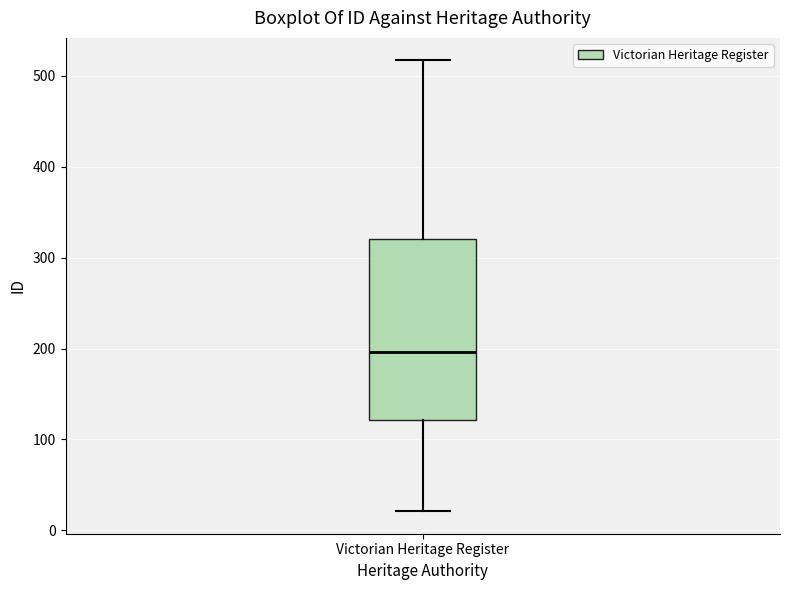

Transcribe this box plot: give where the median line is, the range the box spans, and where the two whiskers end, as read against the y-axis. The values are not printed on the chart, so give them approximately, as read against the axis.

median 200, box 120 to 320, whiskers 20 to 520